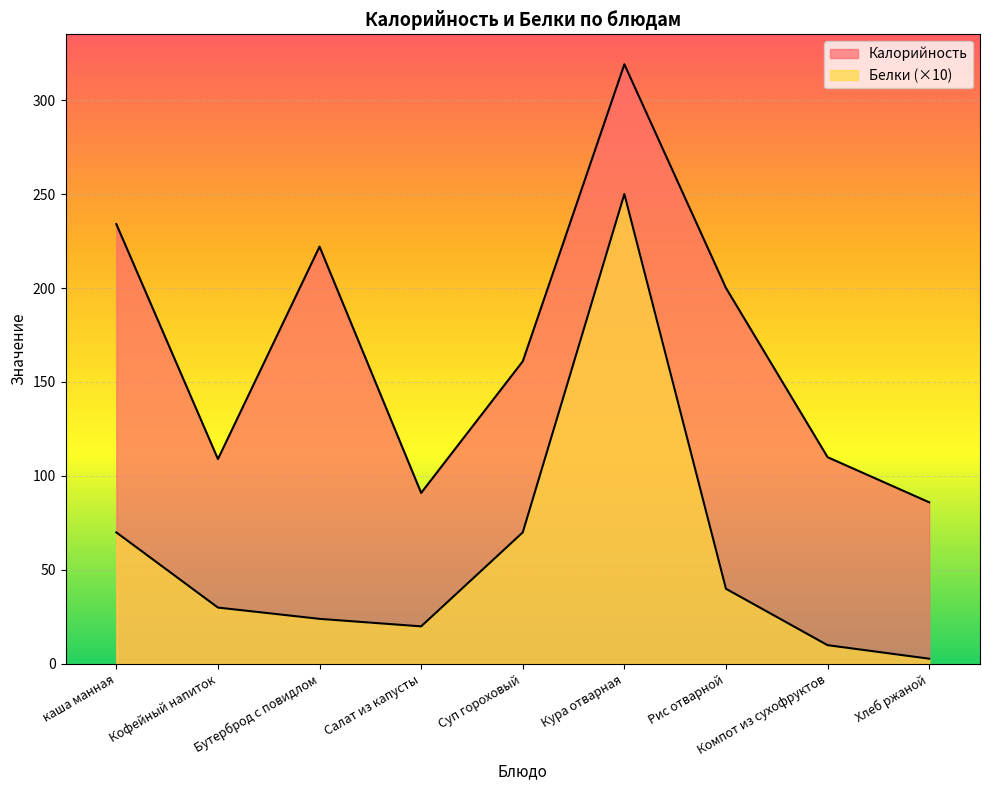

What is the total value across all series at Кура отварная?

569.0